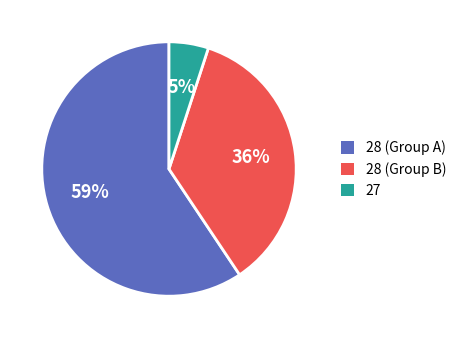

Rank the categories by value from highest to lowest.

28 (Group A), 28 (Group B), 27